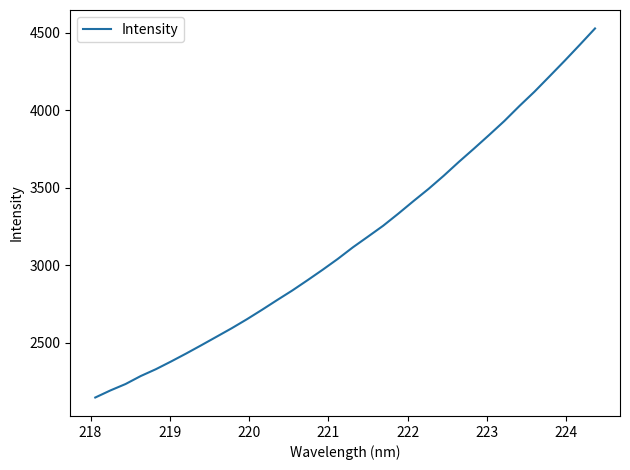

What is the greatest value displayed?

4526.5